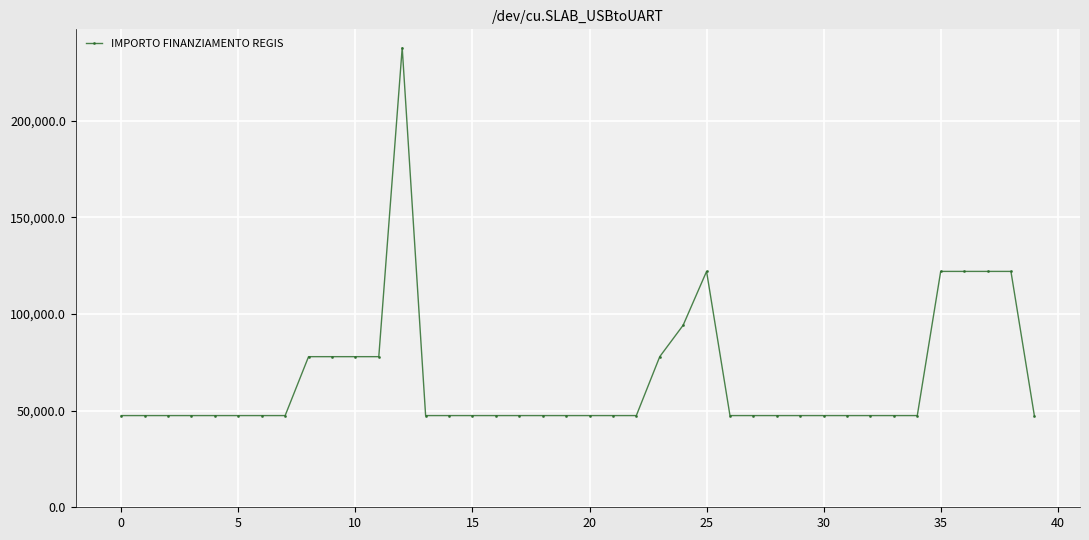

True or false: the data has more than 0 interior local peaks.

True